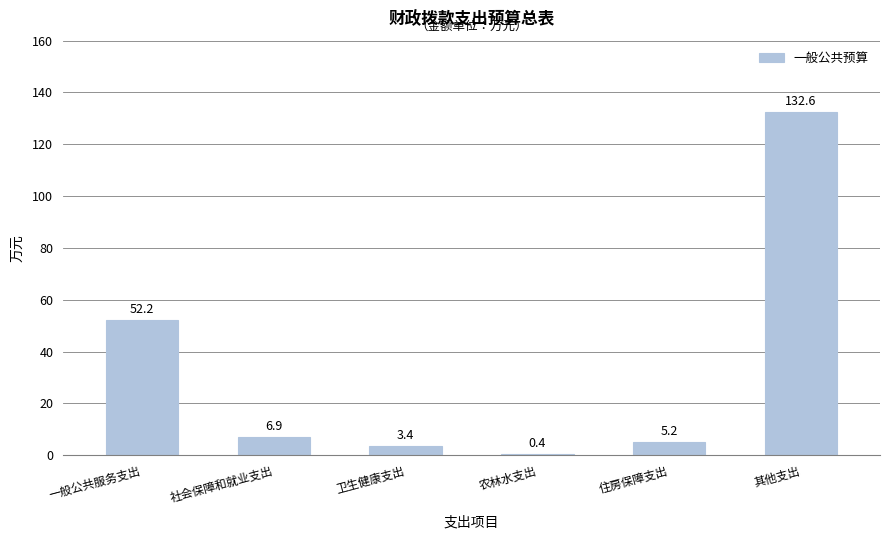

Where does the data first go above 6?

一般公共服务支出